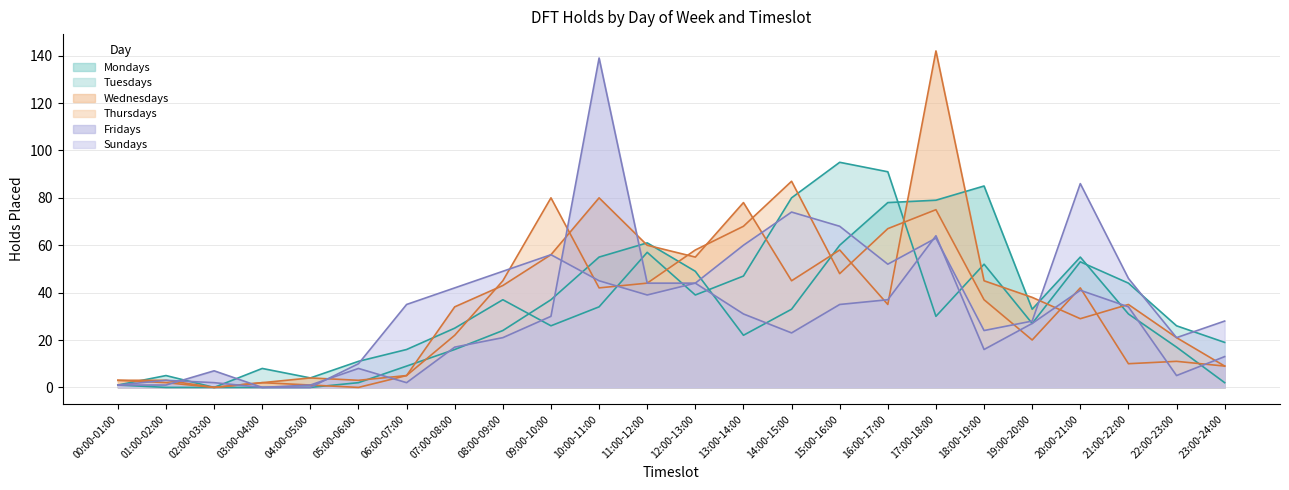

How many distinct data groups are displayed?

6